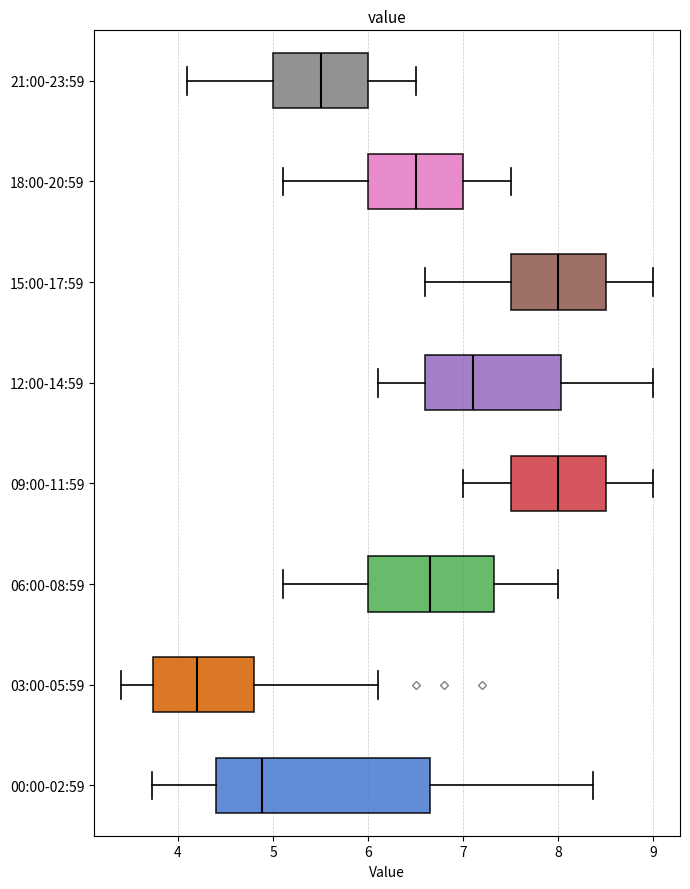

Where does the median line of the box for 09:00-11:59 sit on the x-axis? The values are not printed on the chart, so give them approximately, as read against the axis.

8.0